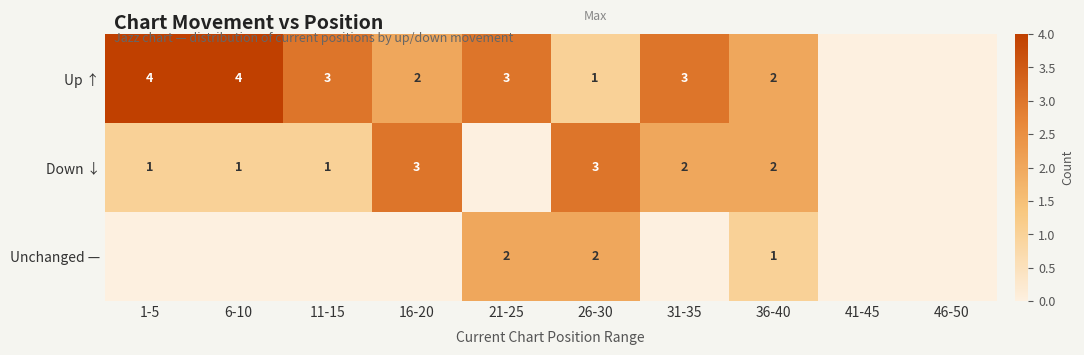

Is it true that Down ↓ equals 1 at 11-15?

True